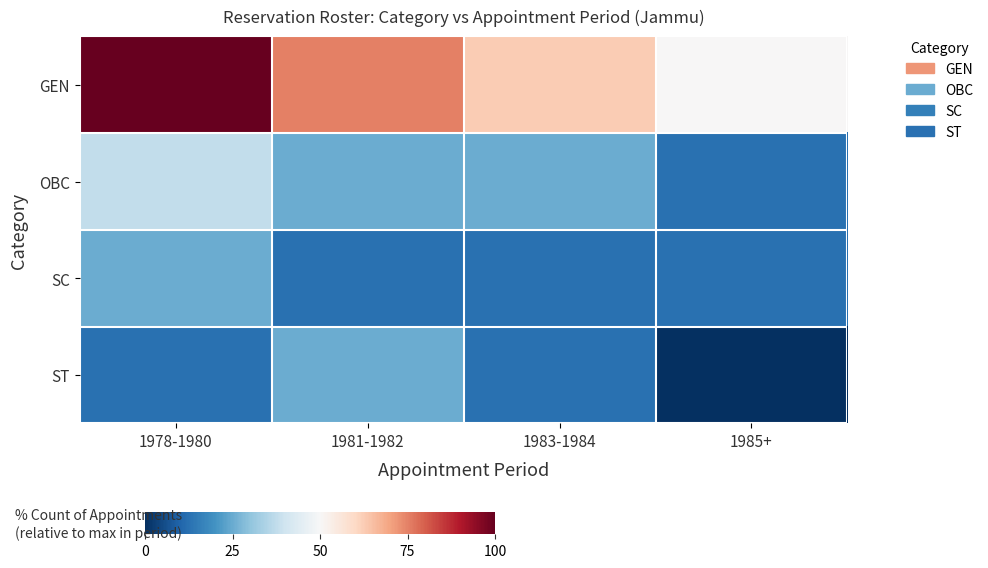

At which category does the chart reach its peak across all series?

1978-1980